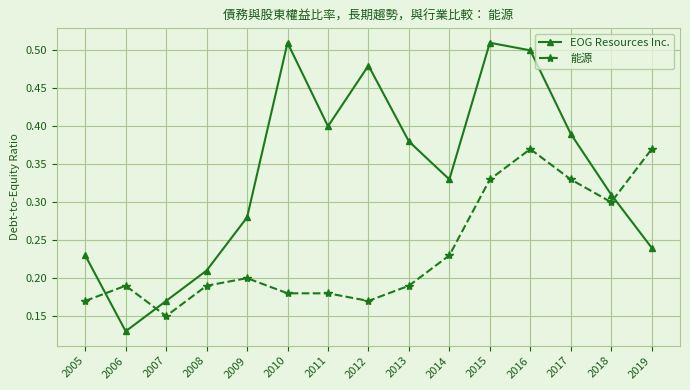

True or false: 能源 and EOG Resources Inc. cross at least once.

True